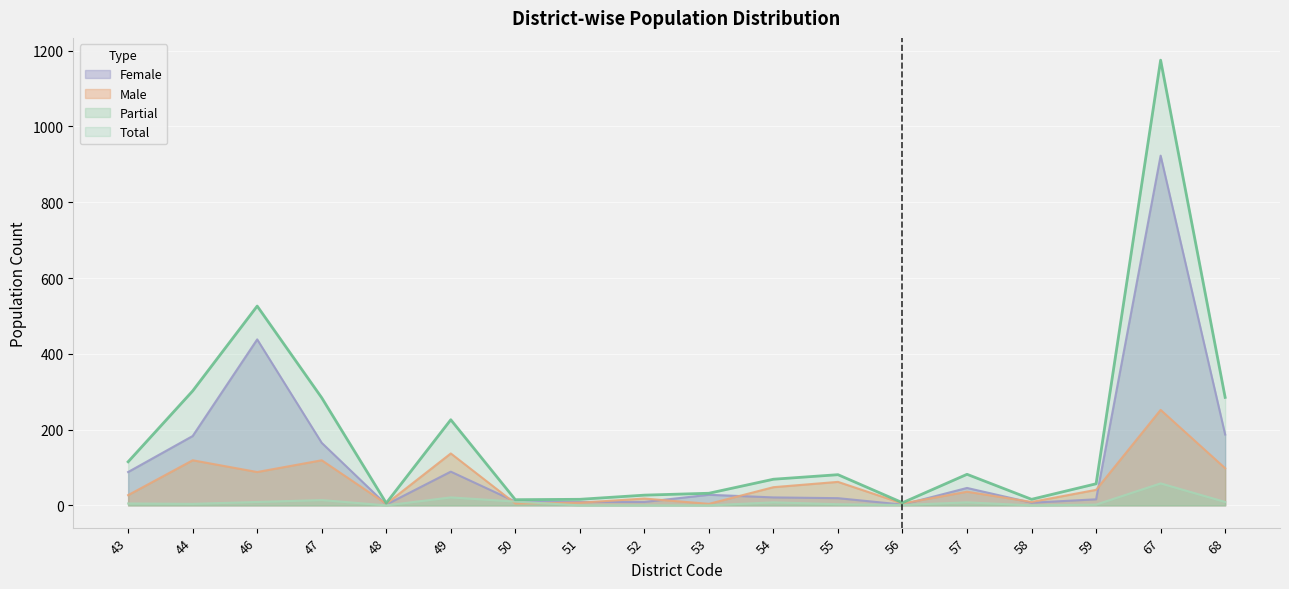

True or false: Female and Partial cross at least once.

False